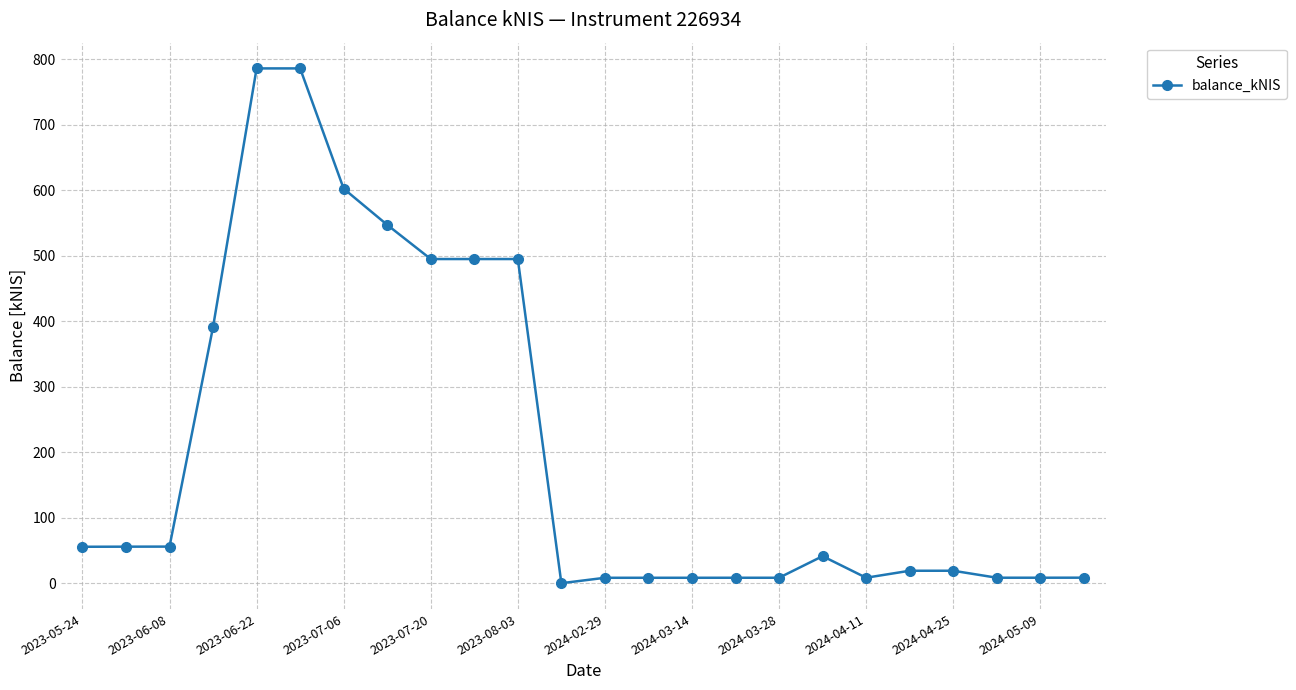

What is the sum of all values?

4920.0